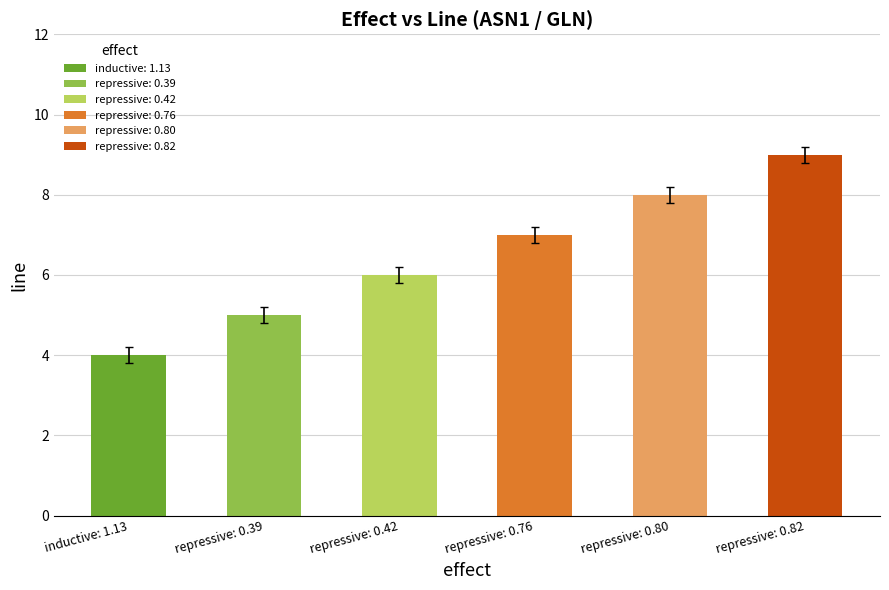

Which category has the highest value across all series?

repressive: 0.82